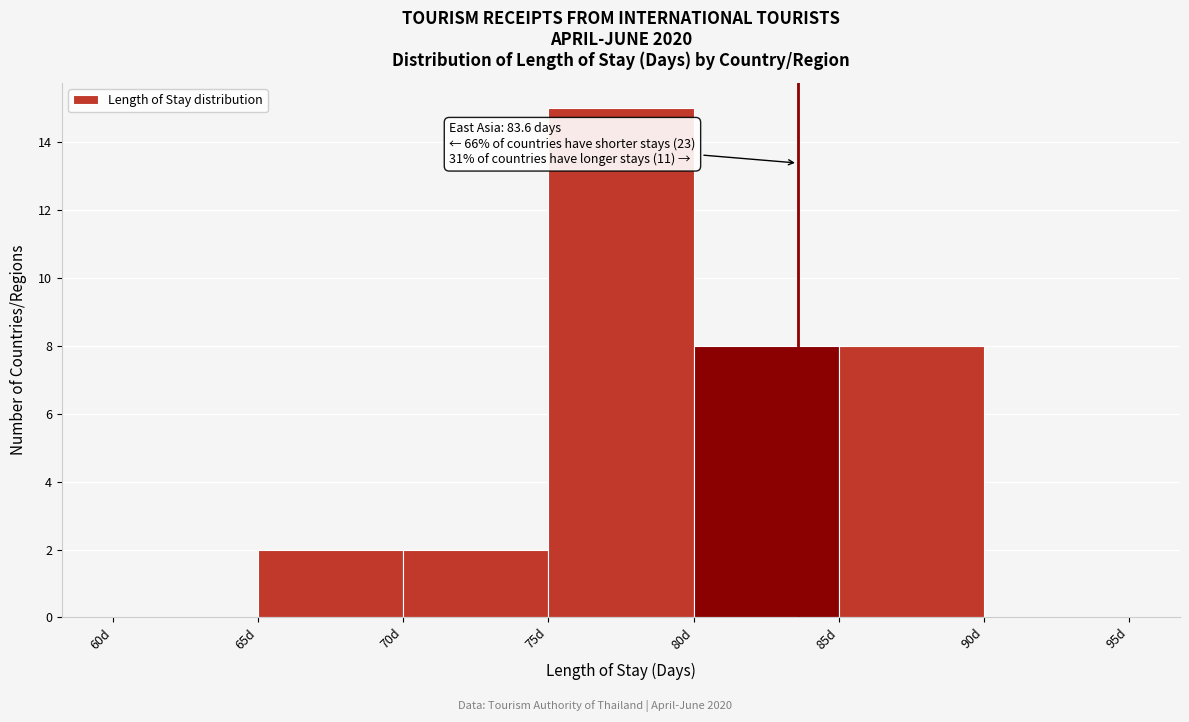

Over which range of the x-axis is the bar tallest?

75 to 80